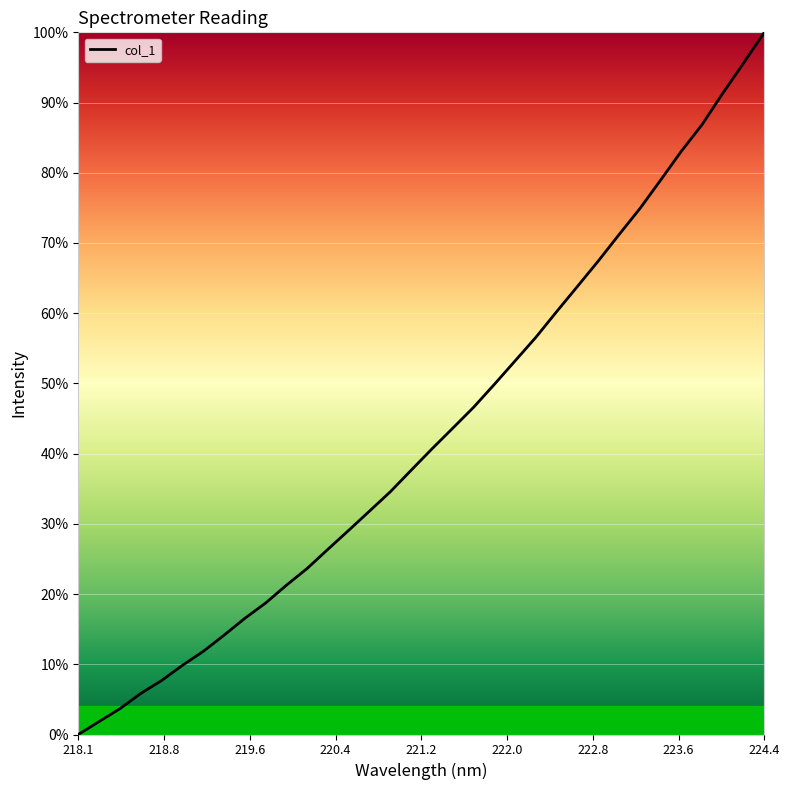

What is the greatest value displayed?

100.0